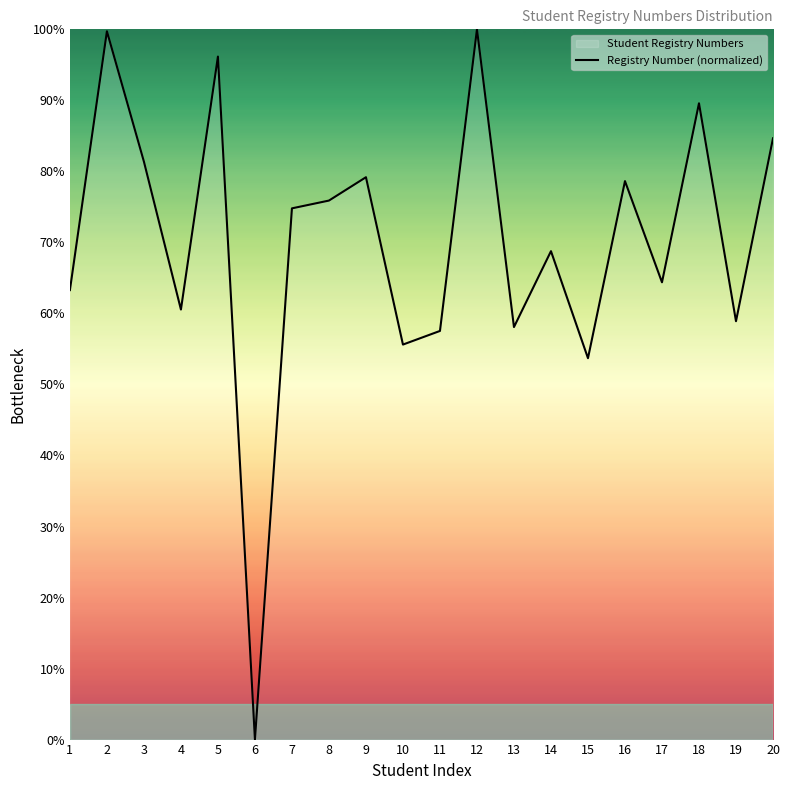

What is the change in value from 9 to 18?

+10.4